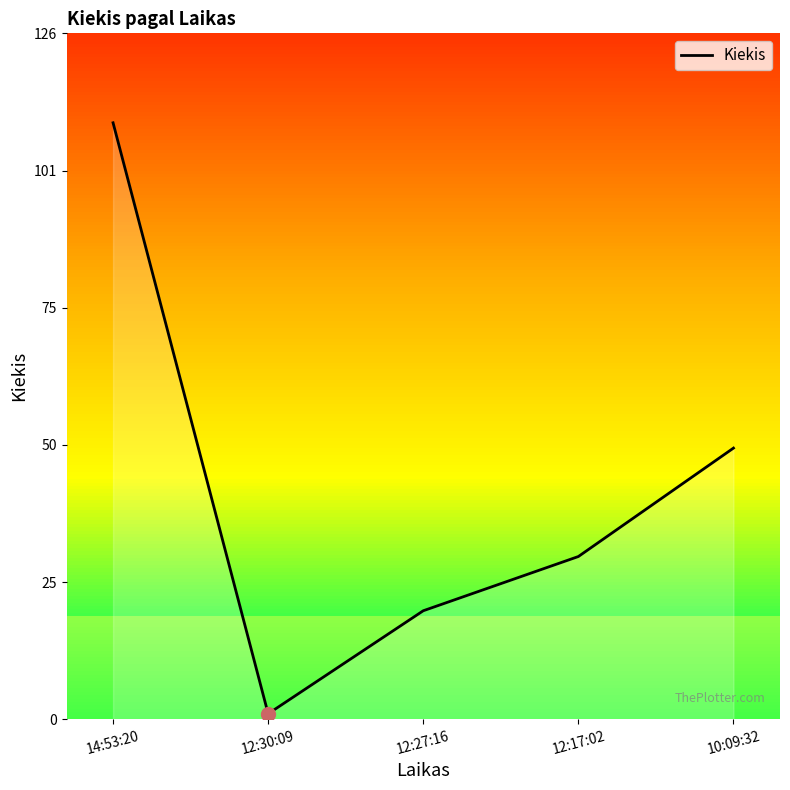

How many series are shown in this chart?

1